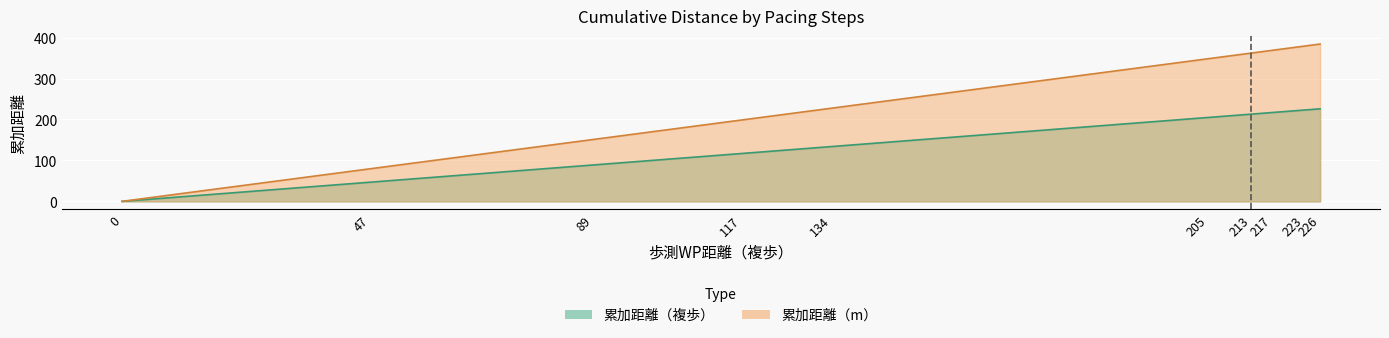

What is the spread (max minus min) of values at 205?

143.5